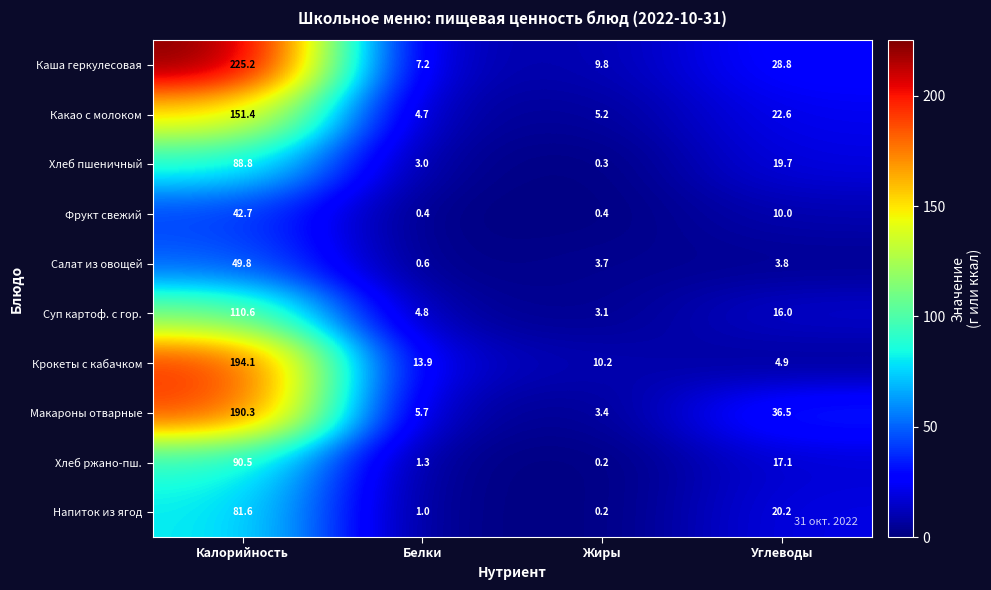

What is the difference between the maximum and minimum values in the Хлеб пшеничный series?

88.5